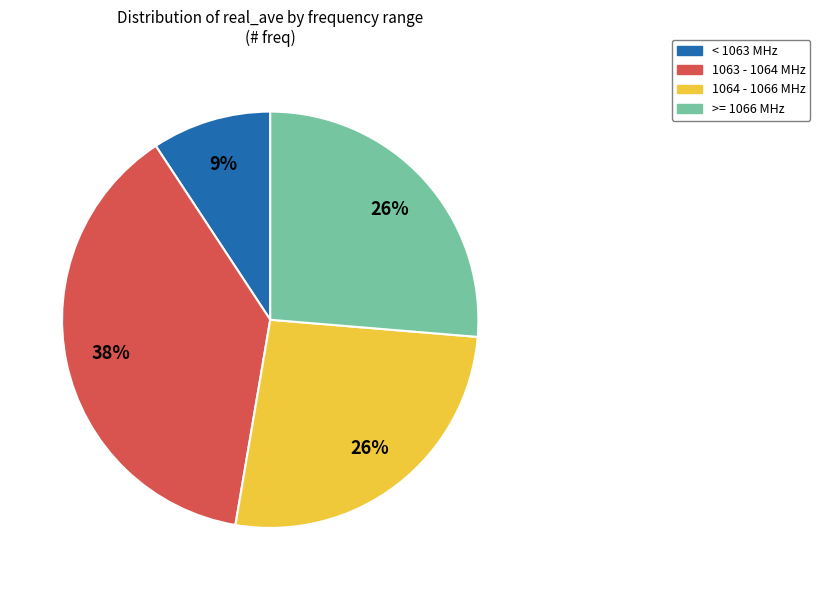

To the nearest percent, what is the average slice percentage?

25%